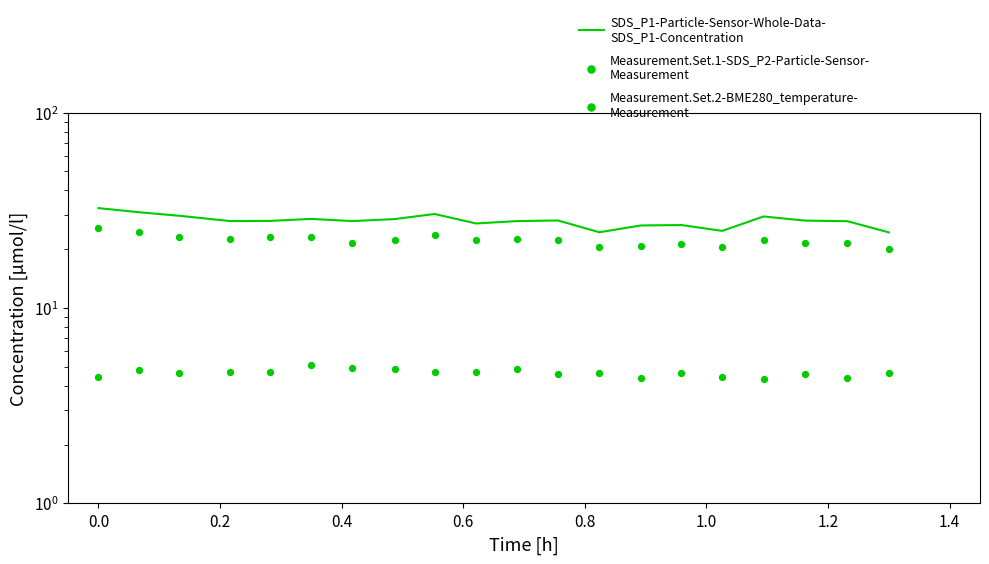

What are all the series names shown in the legend?

SDS_P1-Particle-Sensor-Whole-Data-
SDS_P1-Concentration, Measurement.Set.1-SDS_P2-Particle-Sensor-
Measurement, Measurement.Set.2-BME280_temperature-
Measurement